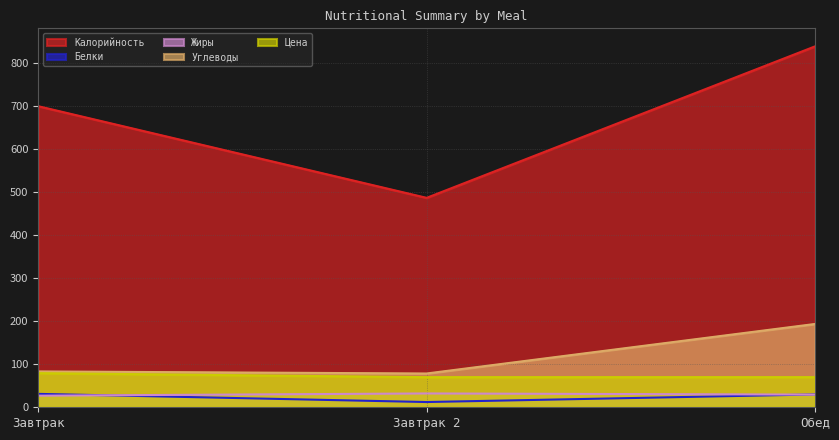

How many lines are shown in the chart?

5